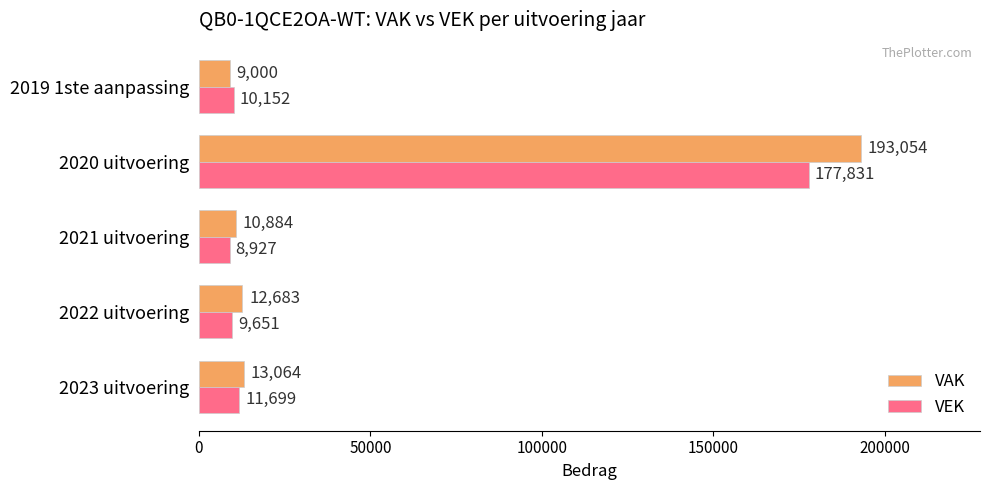

At which category is the sum across all series the highest?

2020 uitvoering